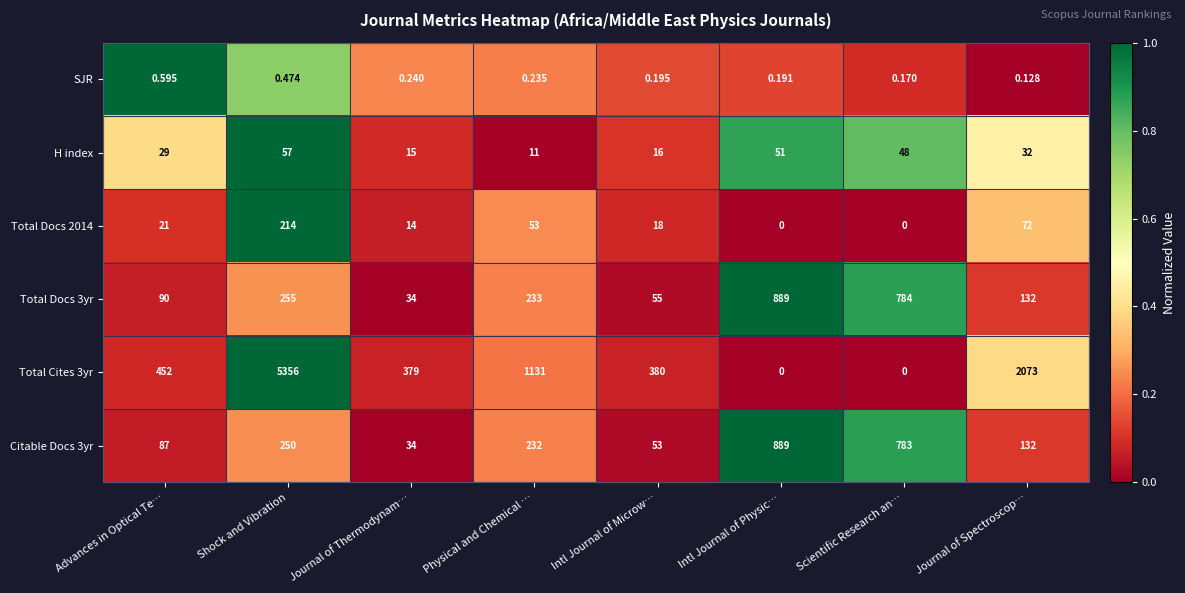

Which series has the widest spread of values?

Total Cites 3yr